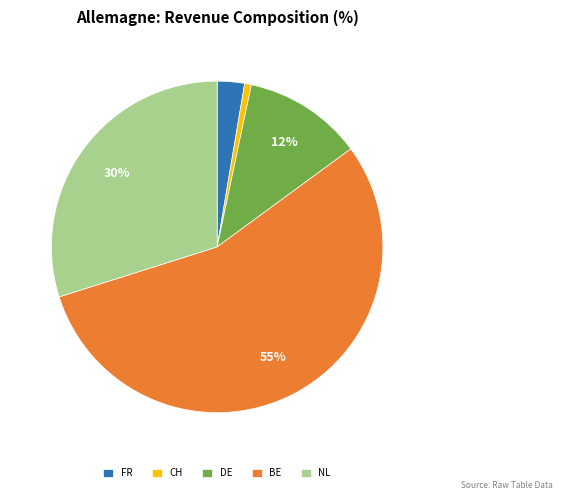

Which category has the biggest portion of the pie?

BE